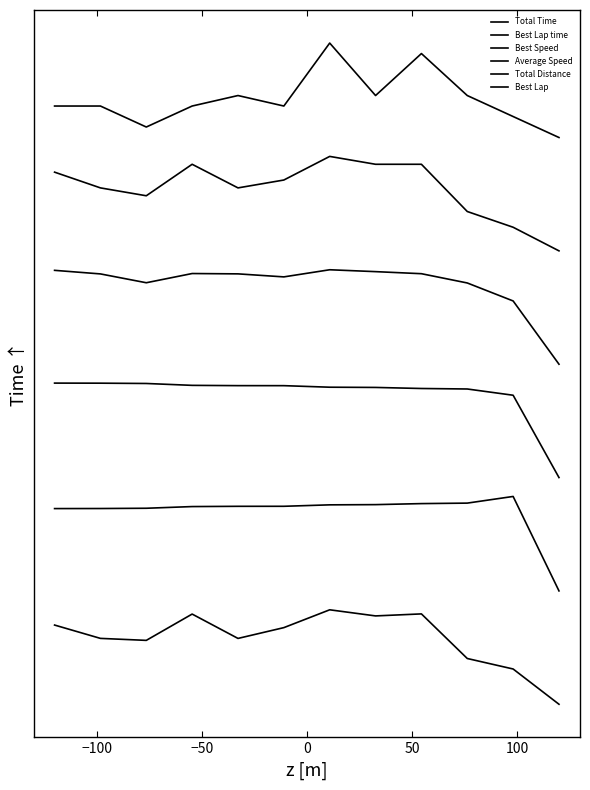

What is the label of the 1st point from the left?

−100